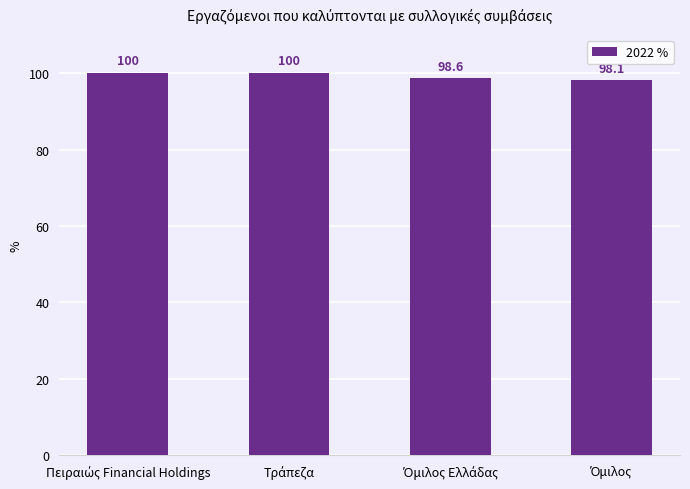

What is the value of the 2nd bar from the left?

100.0